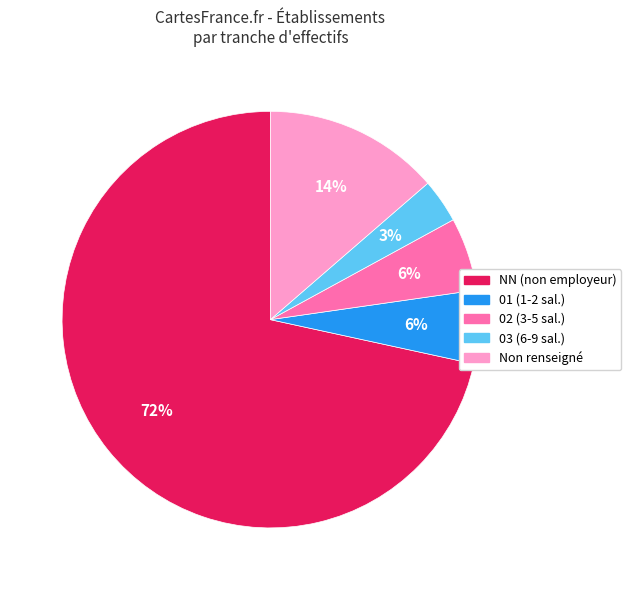

To the nearest percent, what portion does 03 (6-9 sal.) represent?

3%